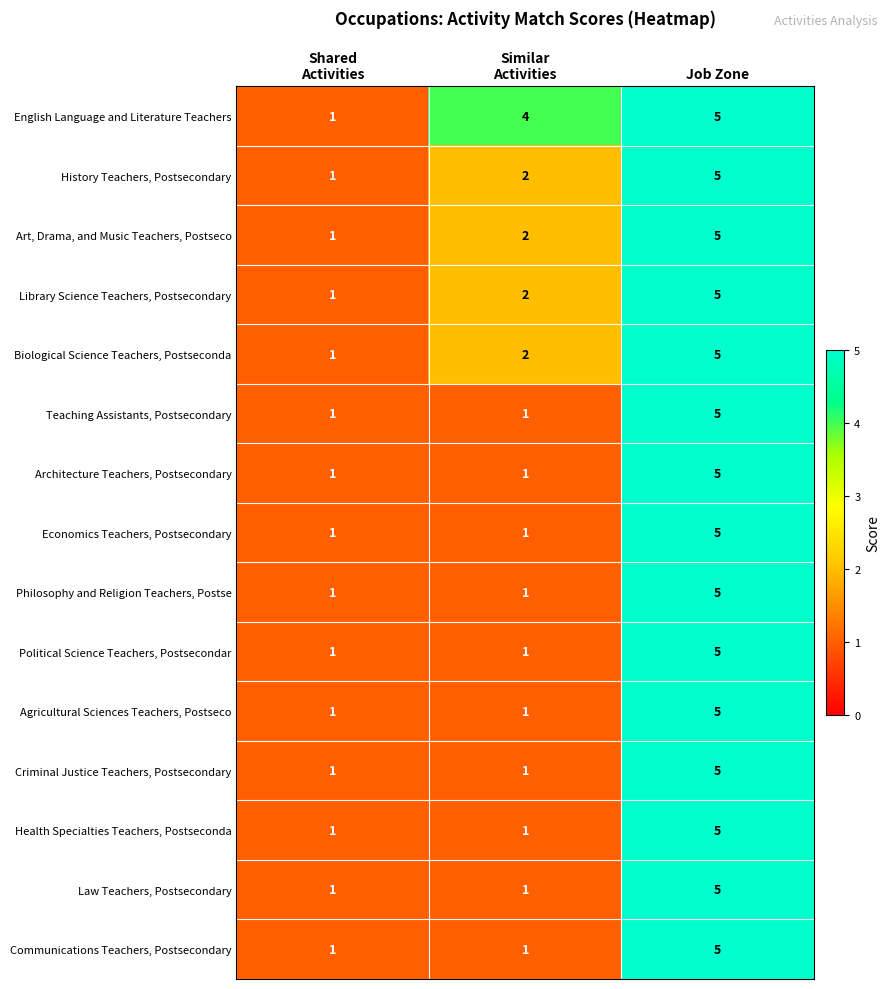

Count the Art, Drama, and Music Teachers, Postseco values in the range 1 to 5.

3